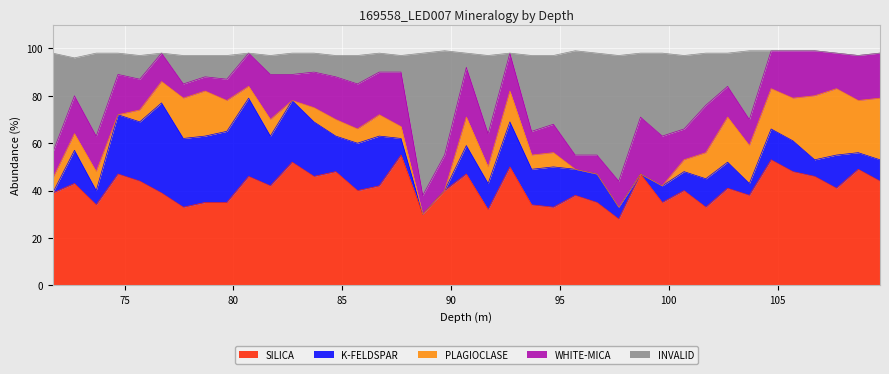

True or false: PLAGIOCLASE and SILICA cross at least once.

False